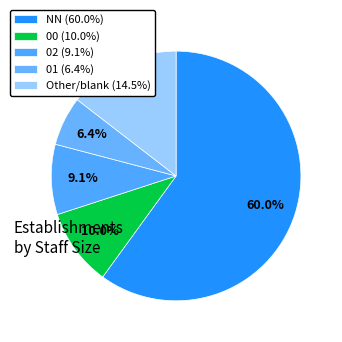

Which slice represents more than half of the pie?

NN